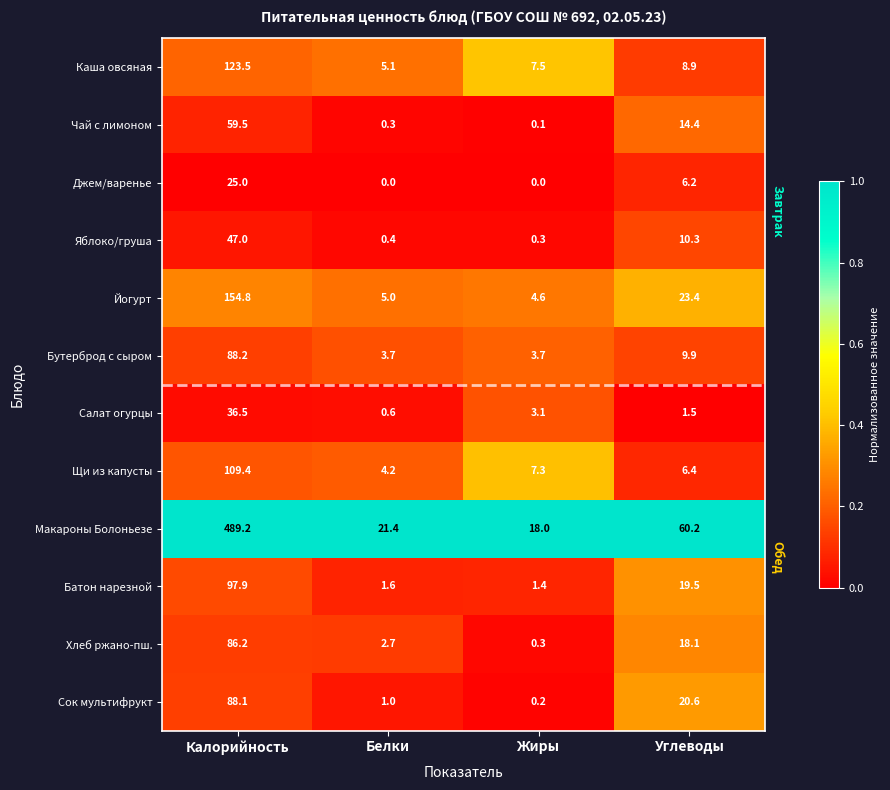

At which category is the sum across all series the highest?

Калорийность